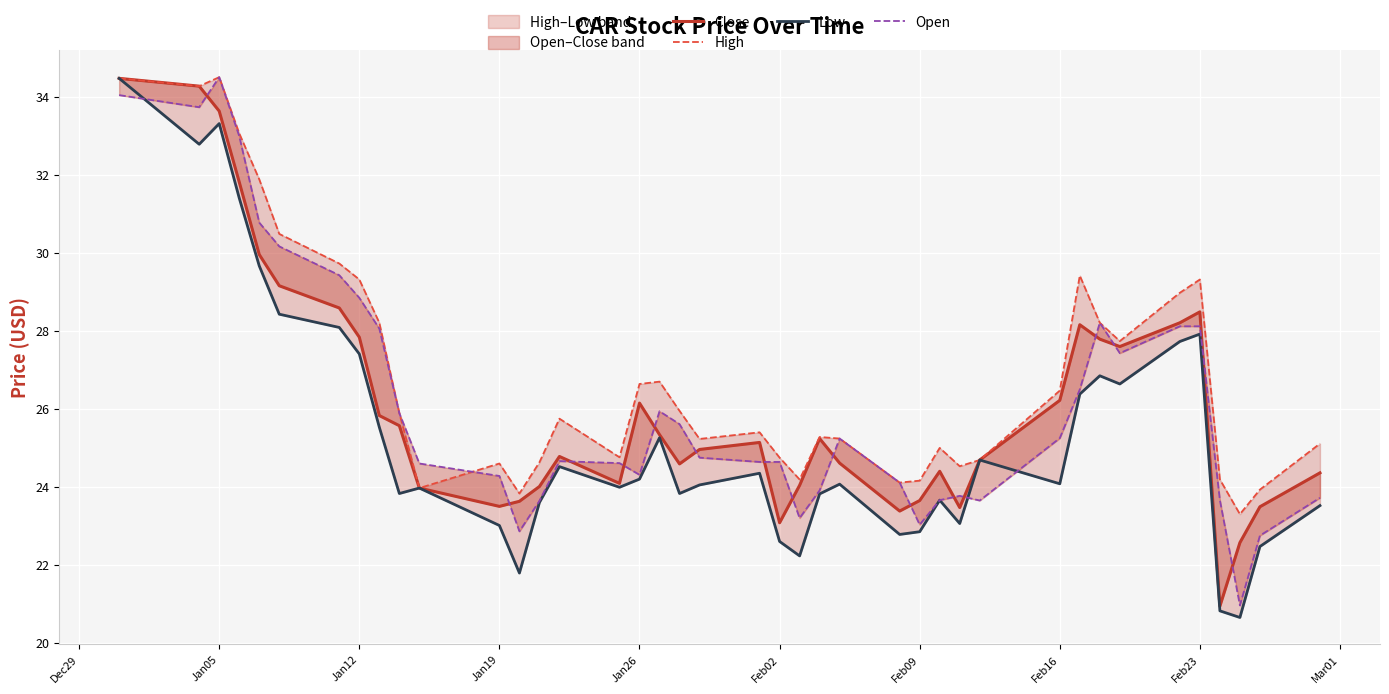

How many lines are shown in the chart?

4